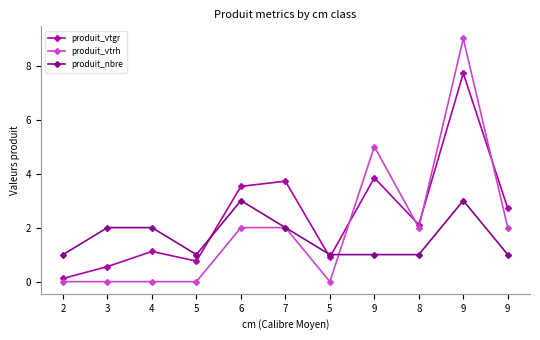

Reading left to right, extract all data points from this chart.

produit_vtgr: 2=0.1	3=0.6	4=1.1	5=0.8	6=3.5	7=3.7	5=0.9	9=3.8	8=2.1	9=7.7	9=2.7
produit_vtrh: 2=0.0	3=0.0	4=0.0	5=0.0	6=2.0	7=2.0	5=0.0	9=5.0	8=2.0	9=9.0	9=2.0
produit_nbre: 2=1.0	3=2.0	4=2.0	5=1.0	6=3.0	7=2.0	5=1.0	9=1.0	8=1.0	9=3.0	9=1.0